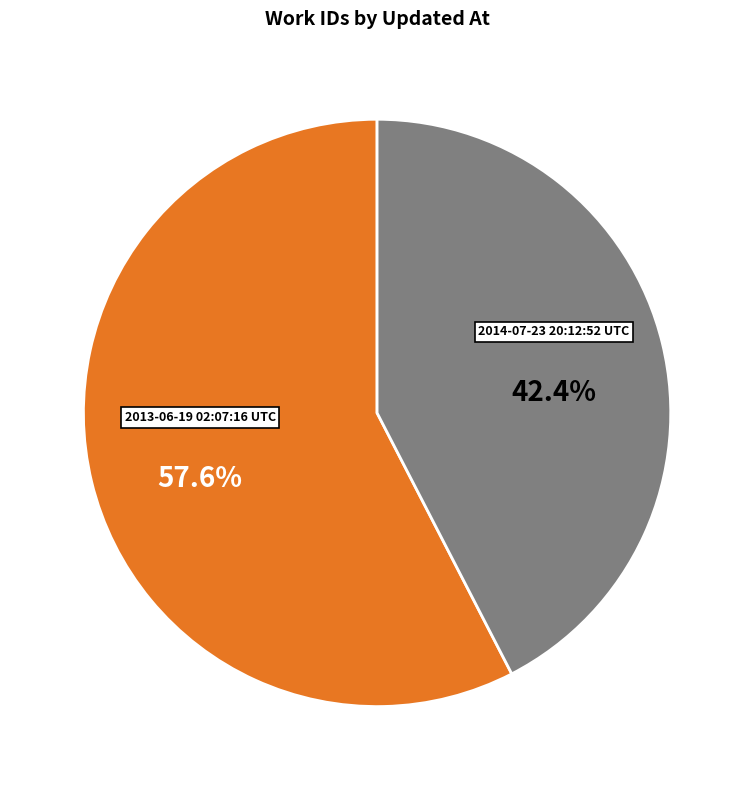

How many segments does this pie chart have?

2